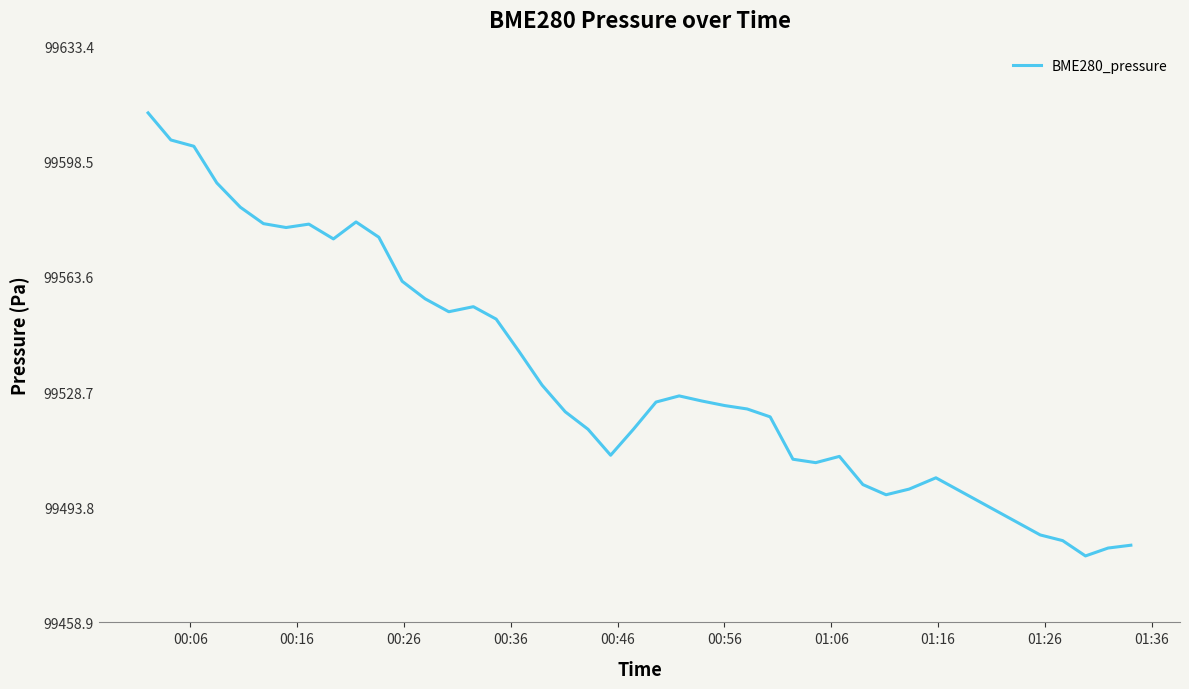

What is the minimum value shown in the chart?

99479.0